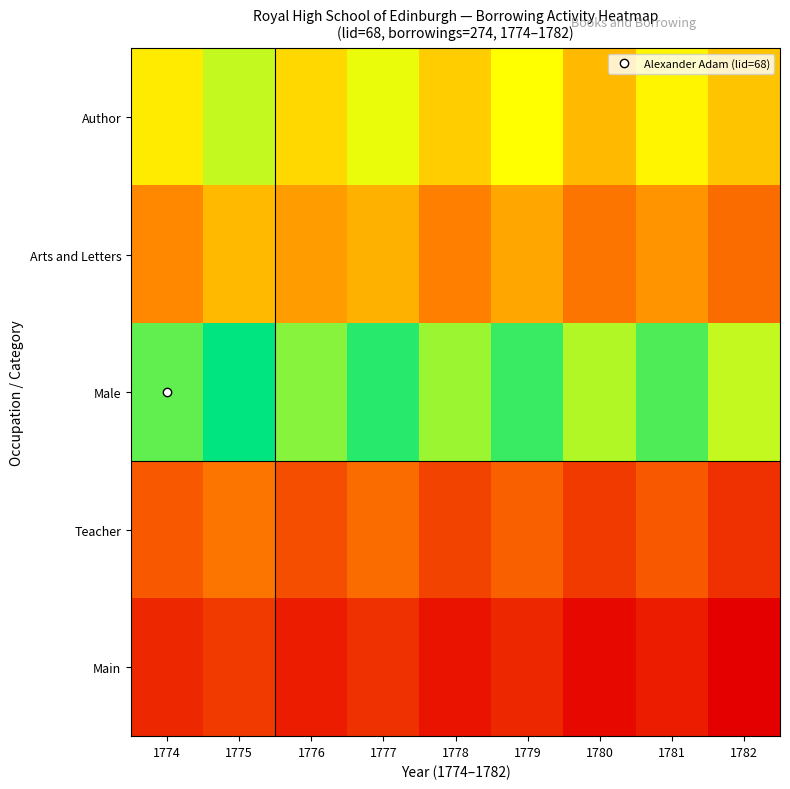

Between 1775 and 1774, which is larger?

1775